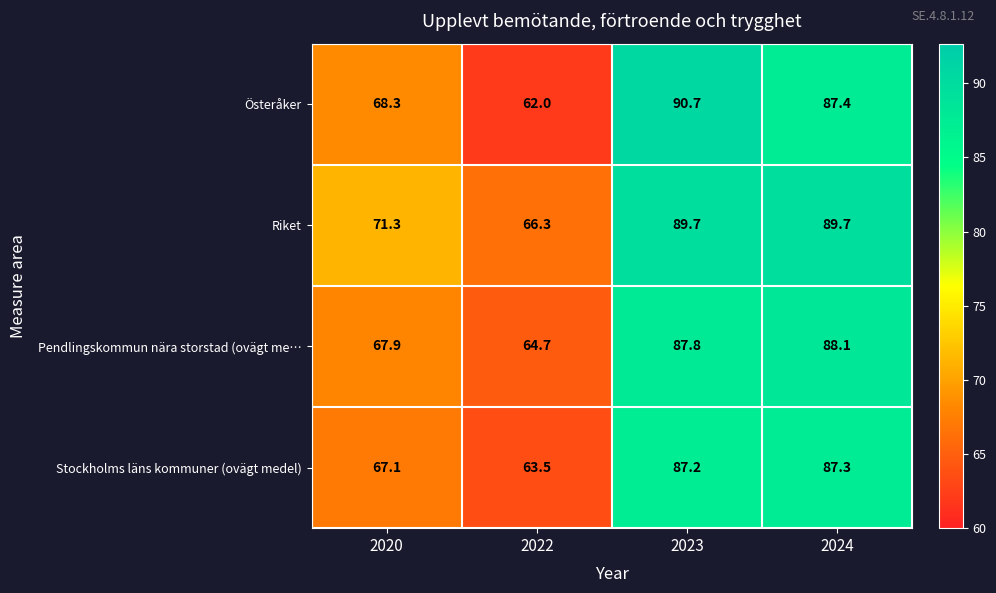

Count the number of data series in this chart.

4